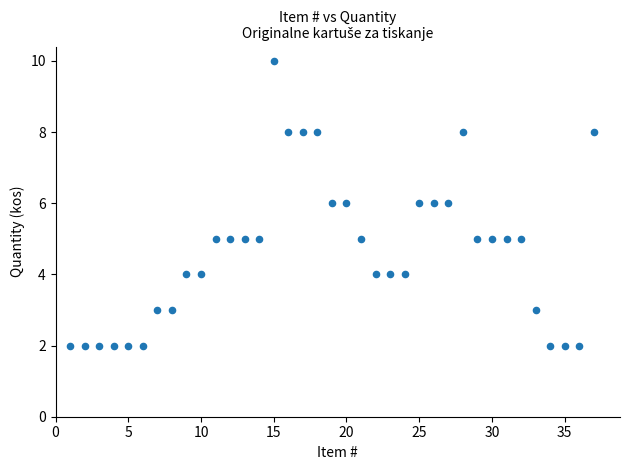

What is the range of X values (max minus min)?

36